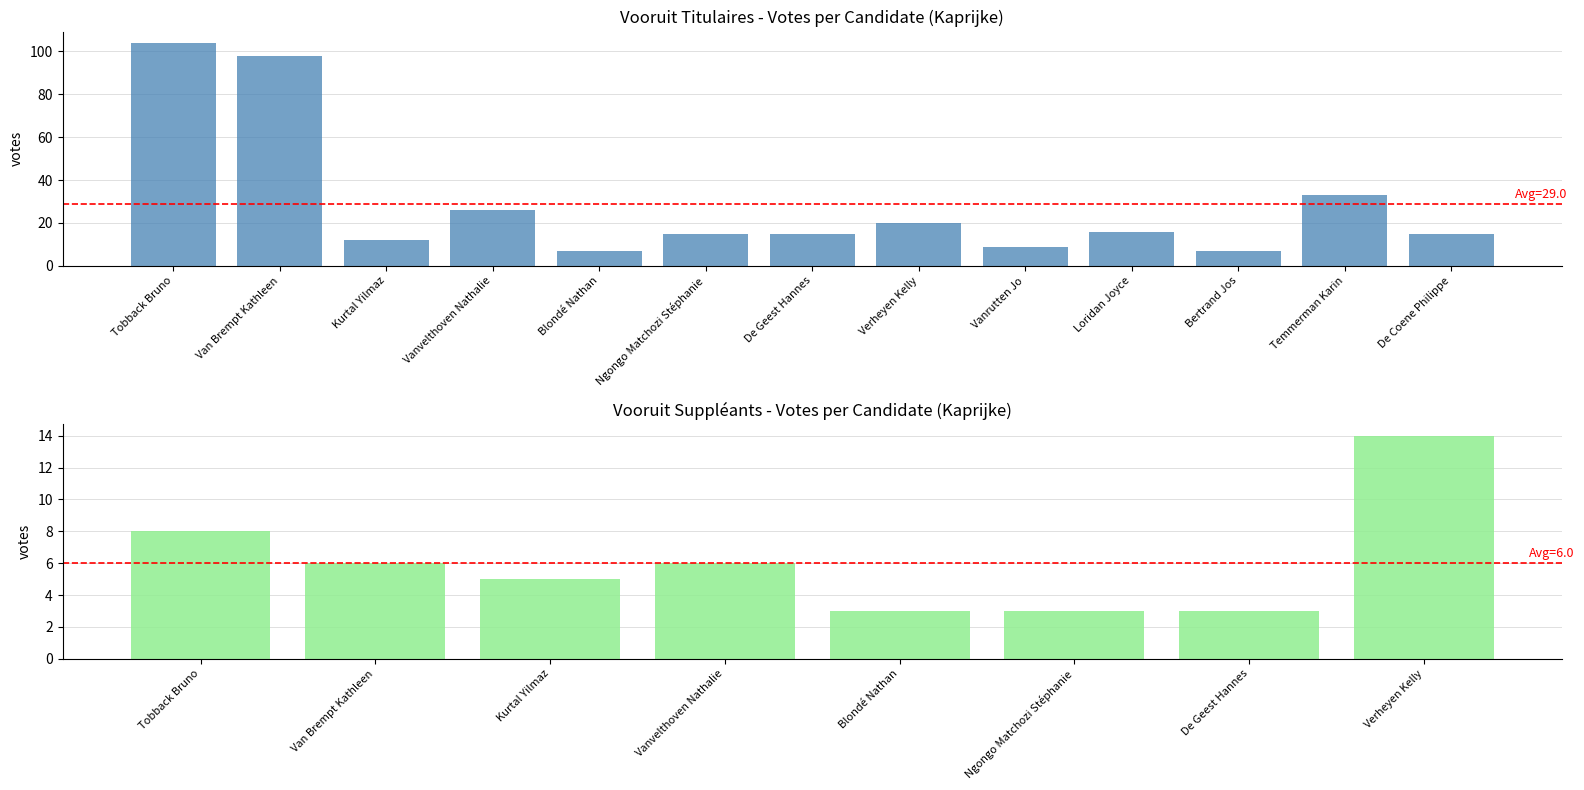

Reading left to right, extract all data points from this chart.

Tobback Bruno=104	Van Brempt Kathleen=98	Kurtal Yilmaz=12	Vanvelthoven Nathalie=26	Blondé Nathan=7	Ngongo Matchozi Stéphanie=15	De Geest Hannes=15	Verheyen Kelly=20	Vanrutten Jo=9	Loridan Joyce=16	Bertrand Jos=7	Temmerman Karin=33	De Coene Philippe=15